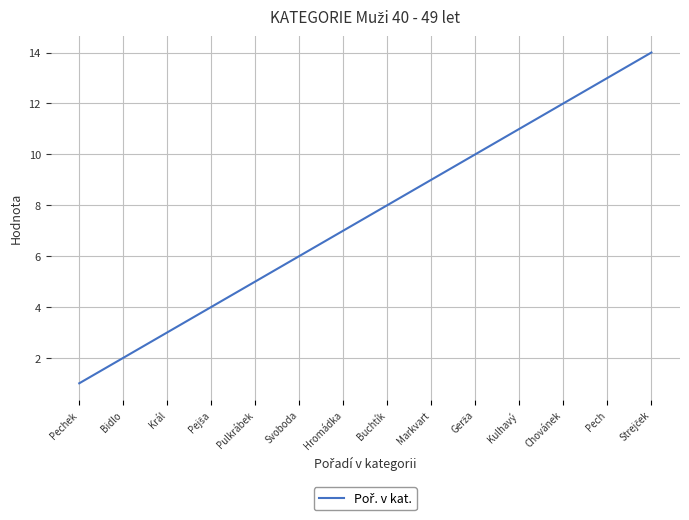

What is the minimum value shown in the chart?

1